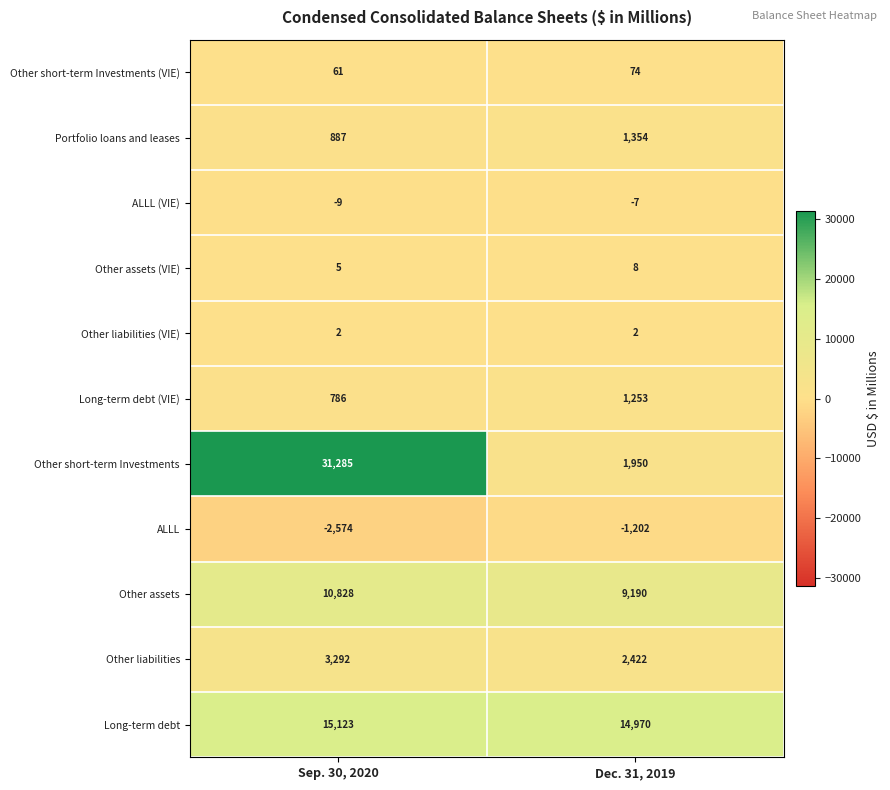

Reading right to left, list all the values displayed in this chart.

Other short-term Investments (VIE): 74	61
Portfolio loans and leases: 1354	887
ALLL (VIE): -7	-9
Other assets (VIE): 8	5
Other liabilities (VIE): 2	2
Long-term debt (VIE): 1253	786
Other short-term Investments: 1950	31285
ALLL: -1202	-2574
Other assets: 9190	10828
Other liabilities: 2422	3292
Long-term debt: 14970	15123